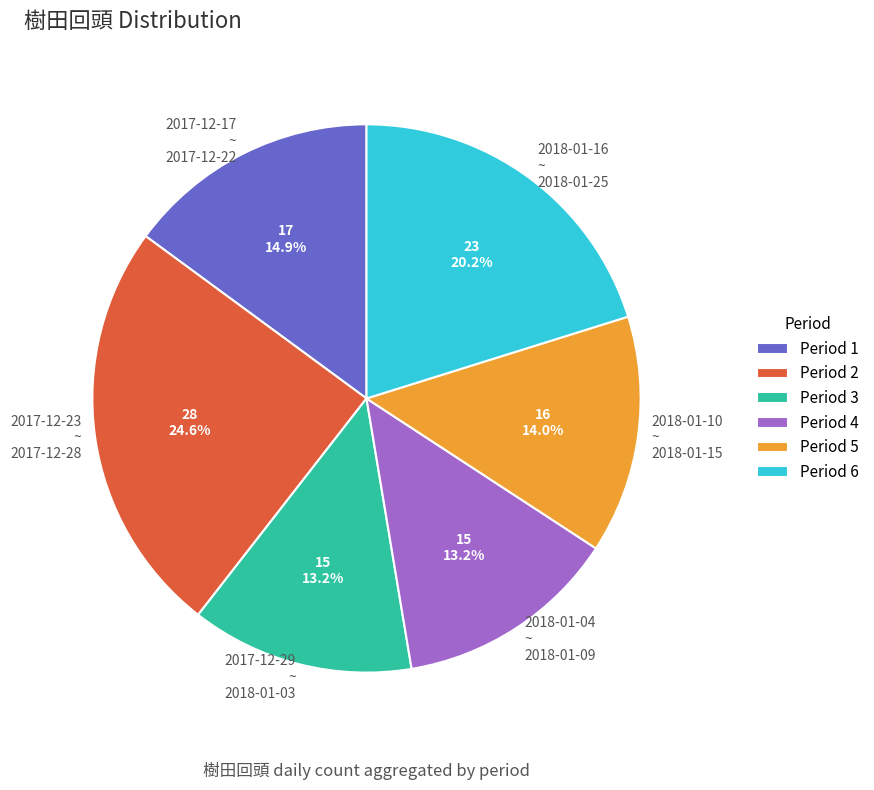

What percentage is NOT represented by 2017-12-29 ~ 2018-01-03?

86.8%